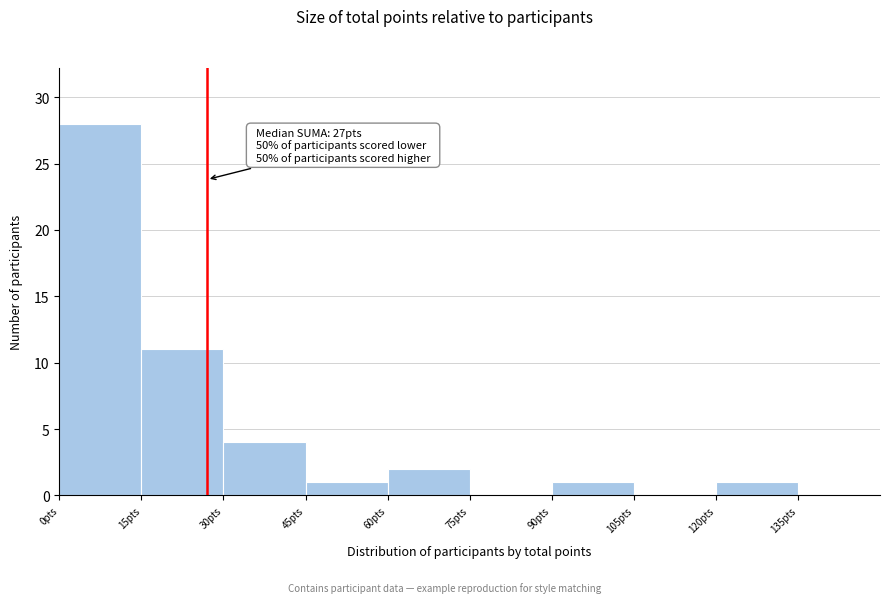

Over which range of the x-axis is the bar tallest?

0 to 15